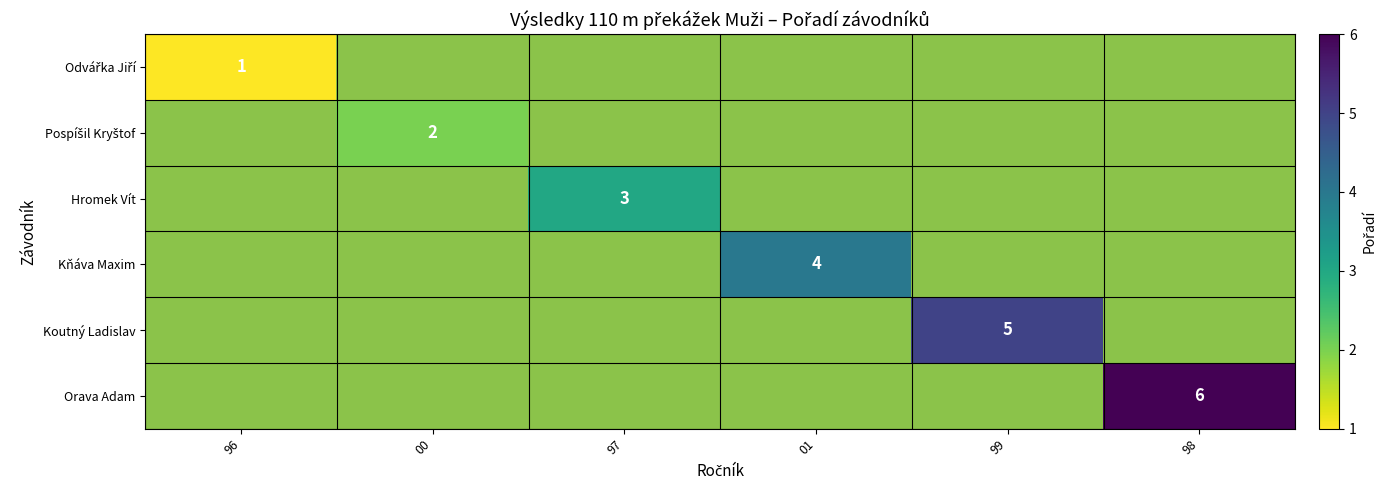

True or false: Orava Adam has a value of 6 at 98.

True